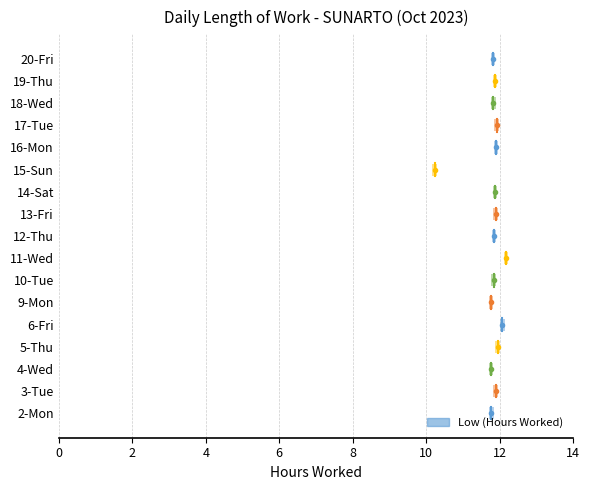

Where does the data first go above 11?

2-Mon